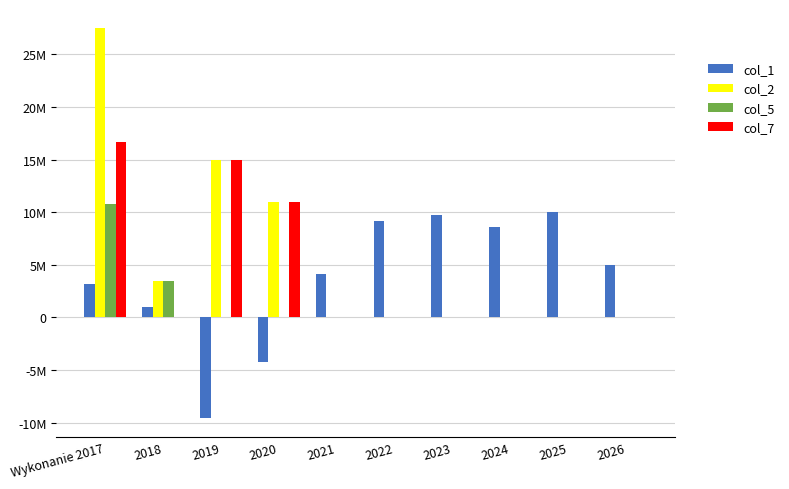

What is the sum of all col_5 values?

14251484.0